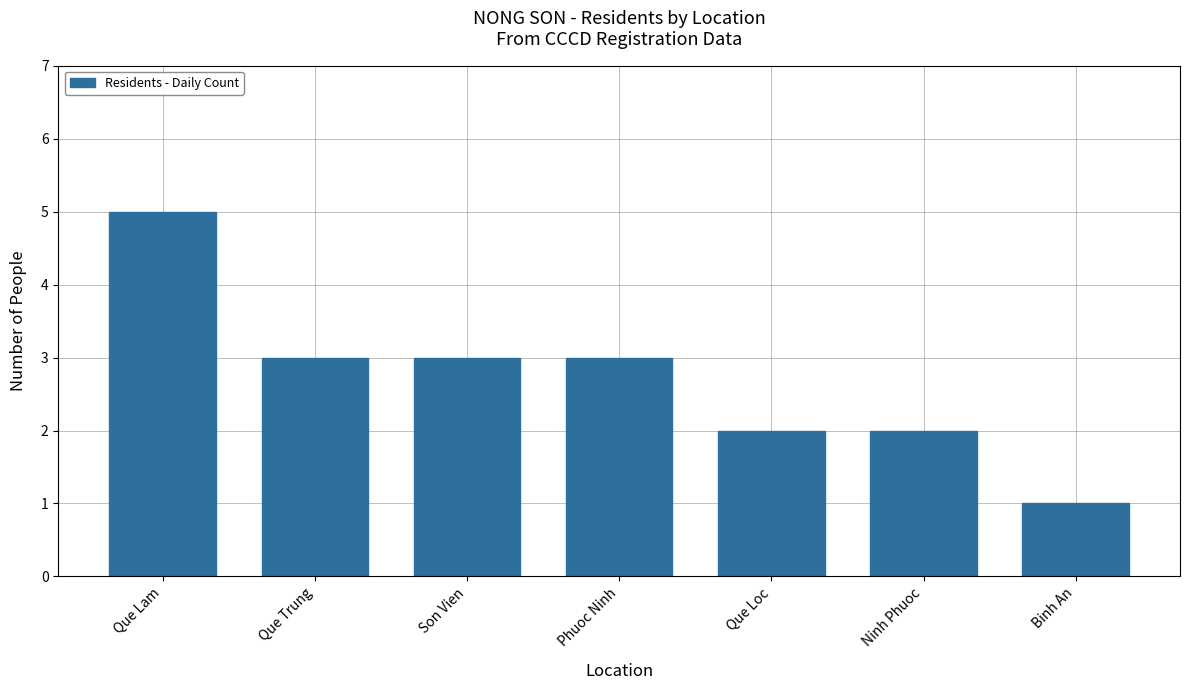

Which category has the highest value across all series?

Que Lam